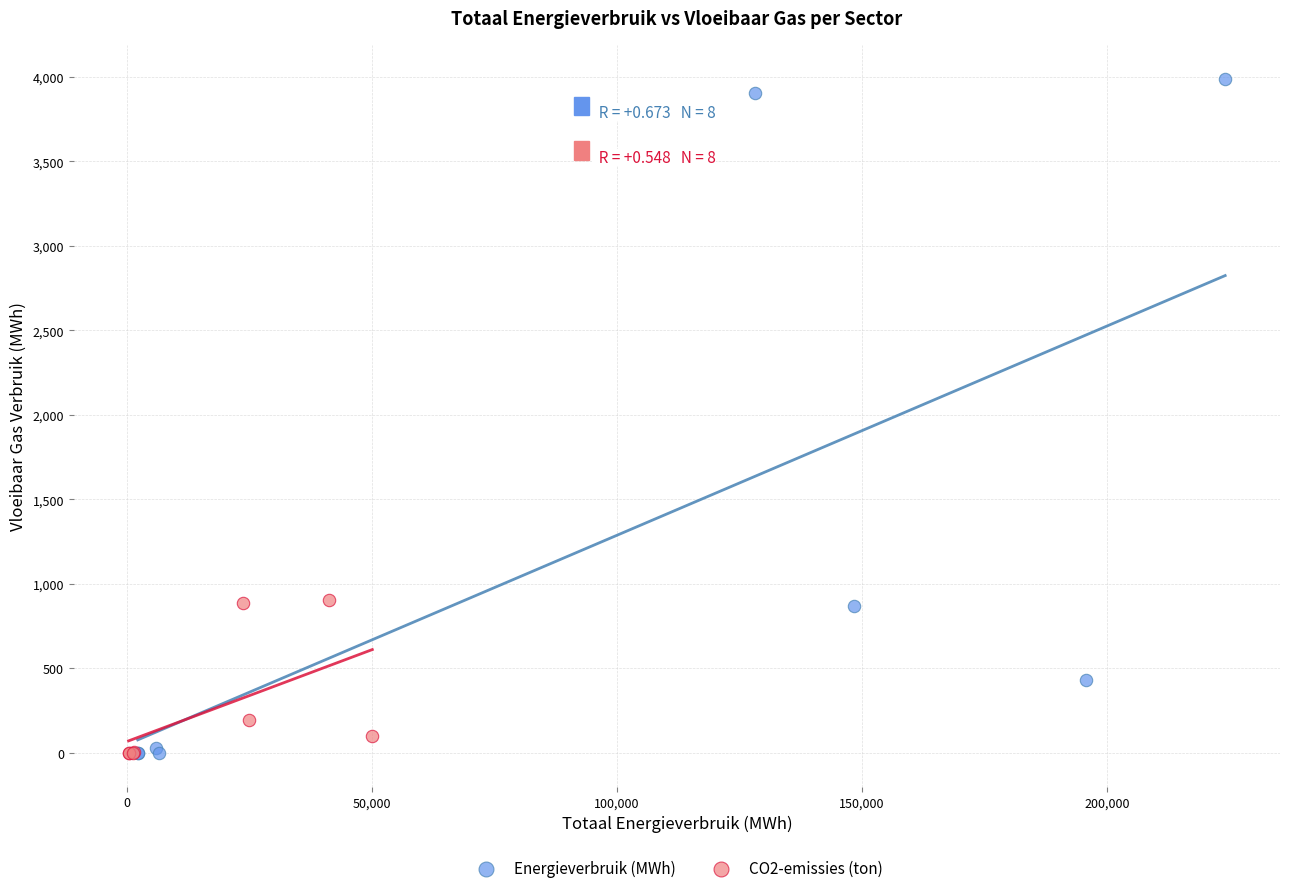

Which series has the largest Y range (max minus min)?

Energieverbruik (MWh)